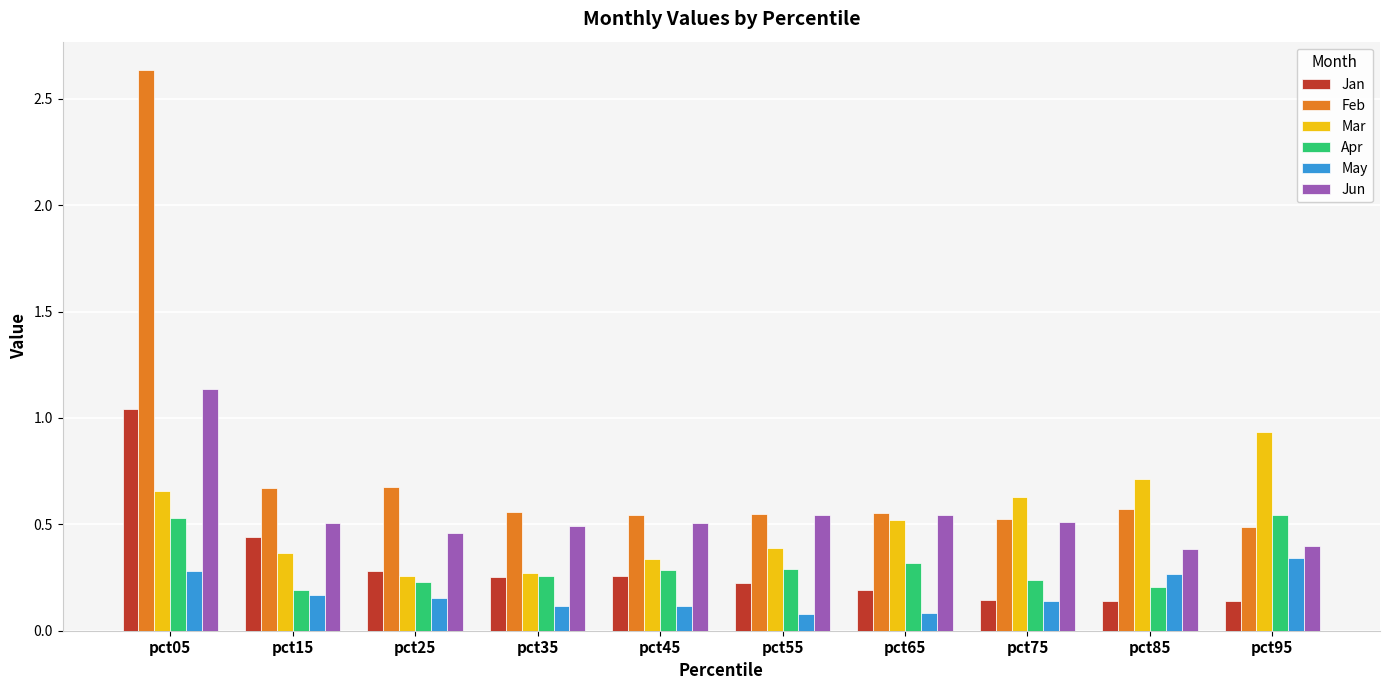

Is it true that Mar equals 0.5 at pct55?

False